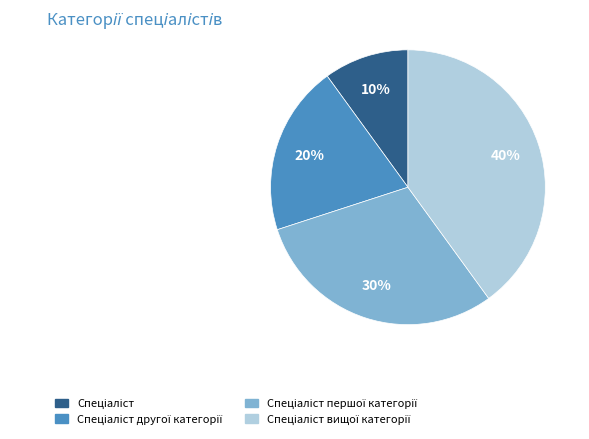

To the nearest percent, what is the difference between the largest and smallest slice percentages?

30%